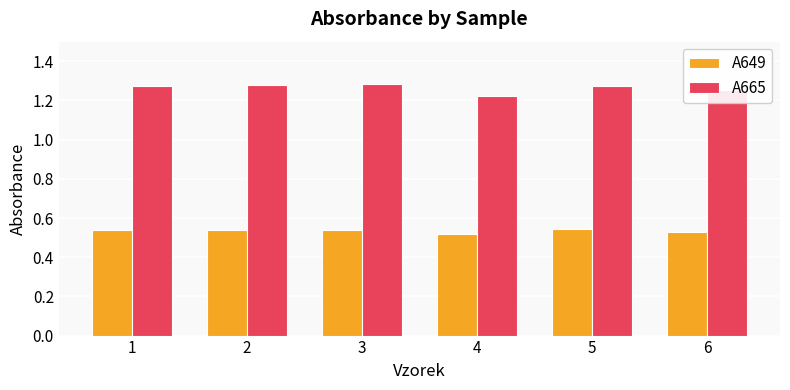

Which series has the largest total across all categories?

A665